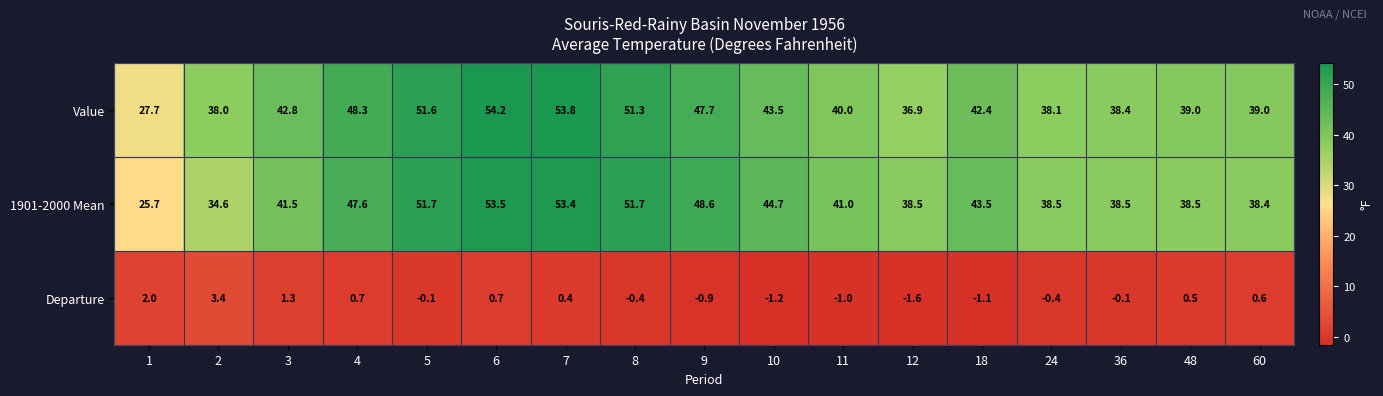

What is the sum of all Departure values?

2.8